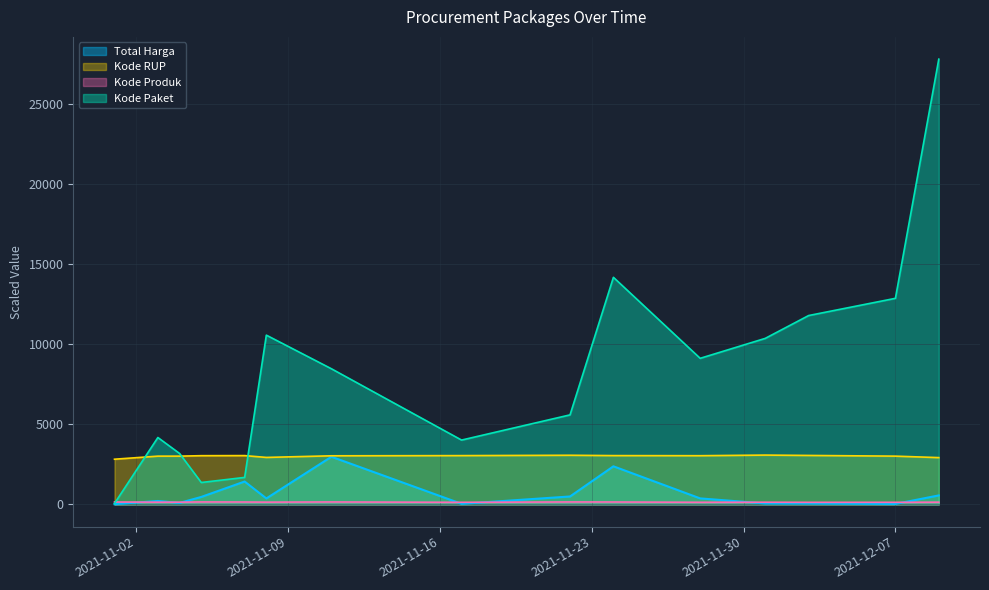

Where does the Kode Produk series first go above 139?

2021-11-01